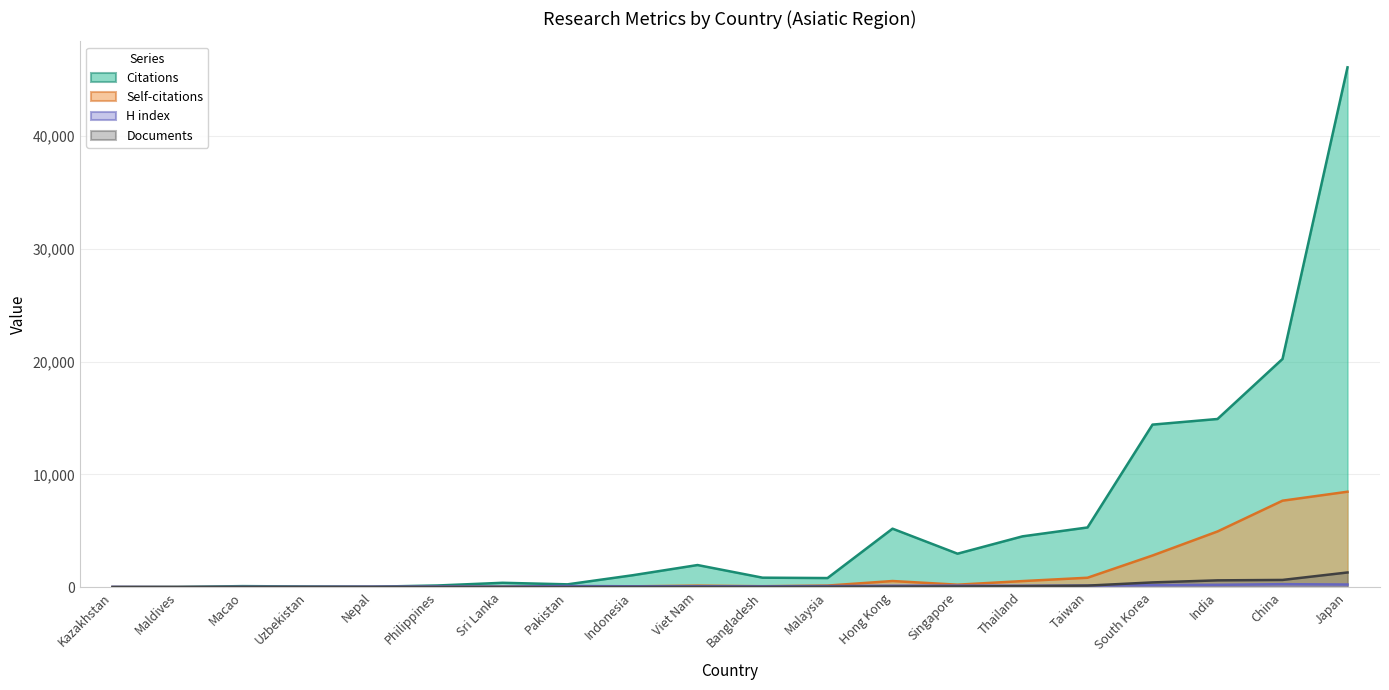

True or false: Documents and Self-citations cross at least once.

False